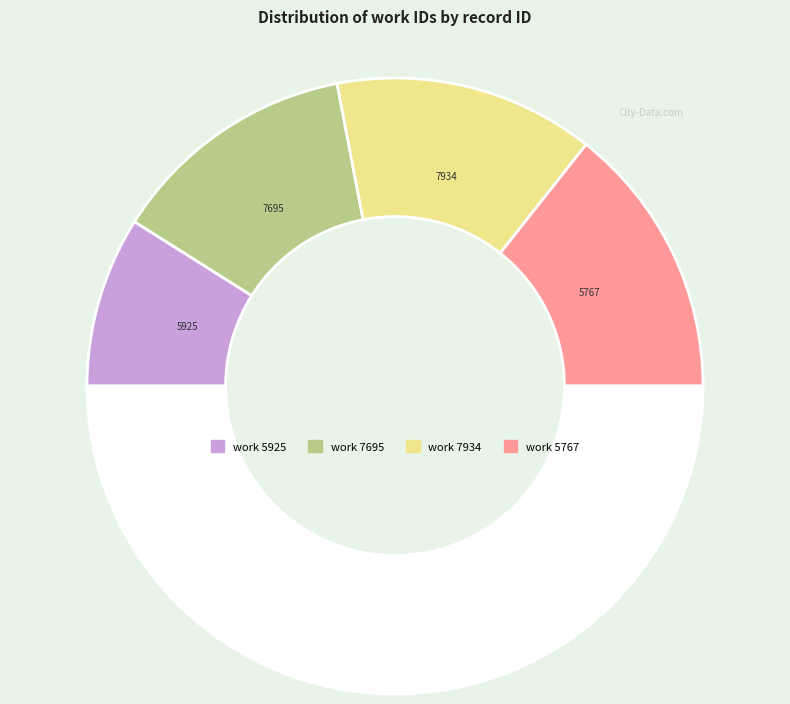

Which category has the smallest portion of the pie?

5925